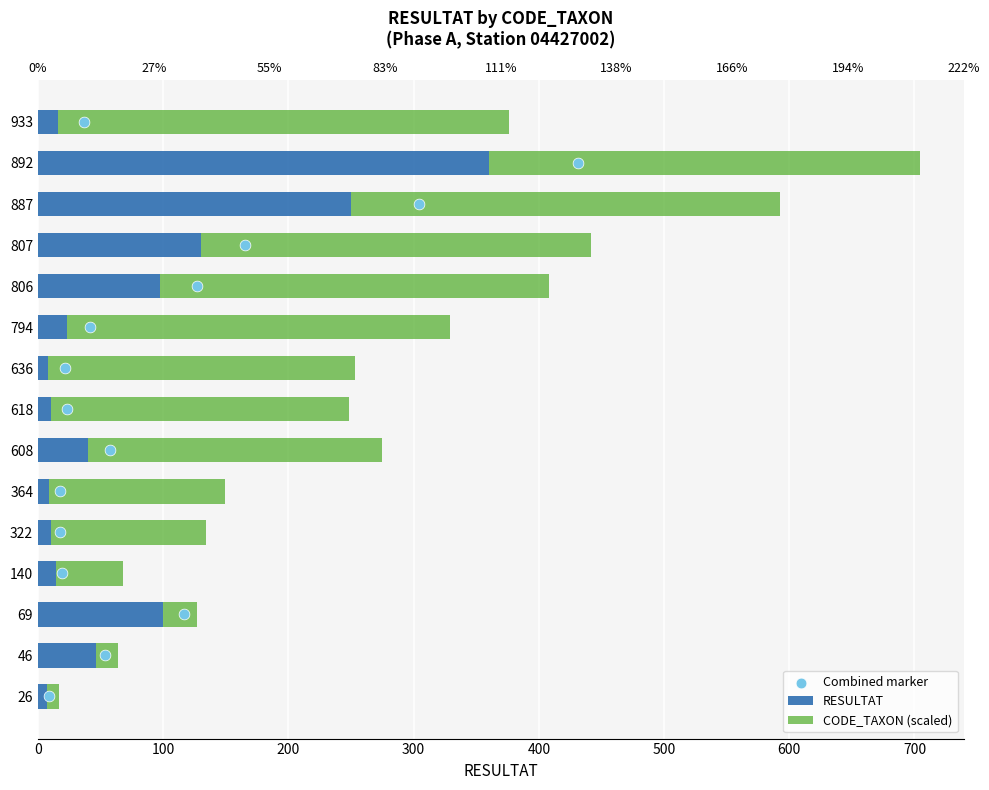

Which series has the widest spread of Y values?

RESULTAT